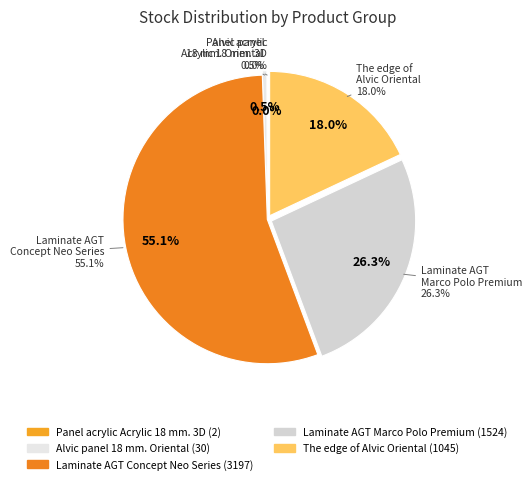

Does Laminate AGT Marco Polo Premium (276092105) account for over 50% of the chart?

No